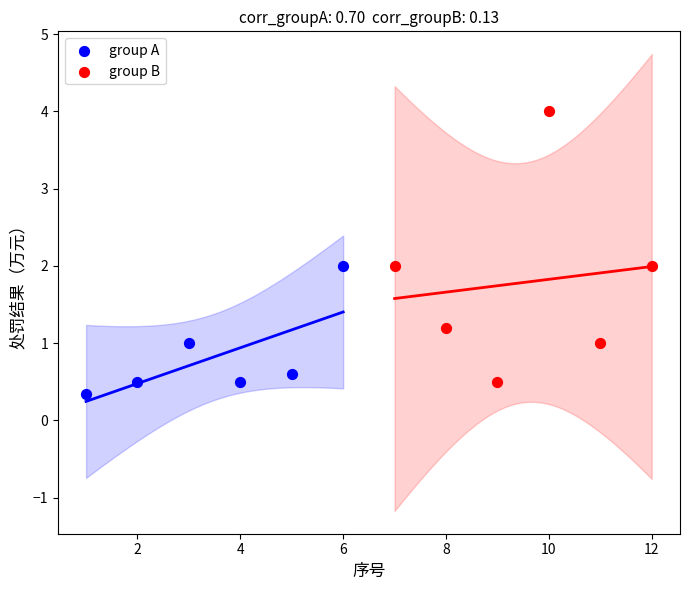

Which series contains the lowest Y value?

group A